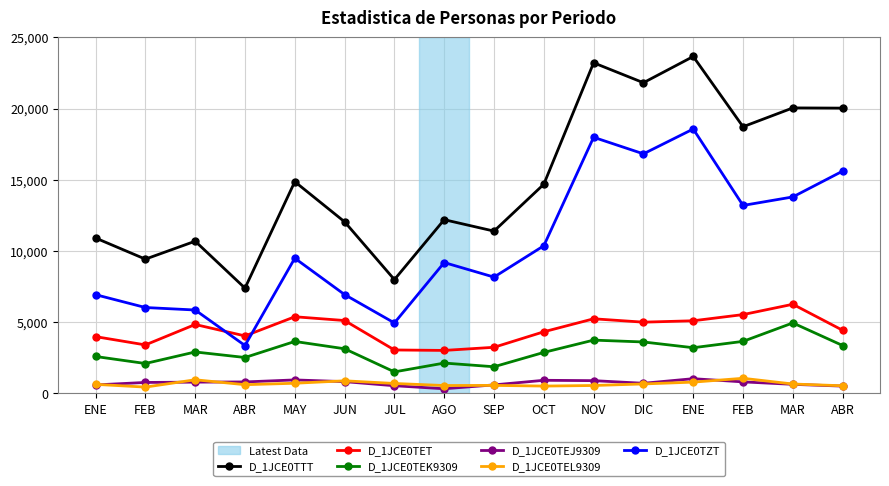

At which category does the chart reach its minimum across all series?

AGO